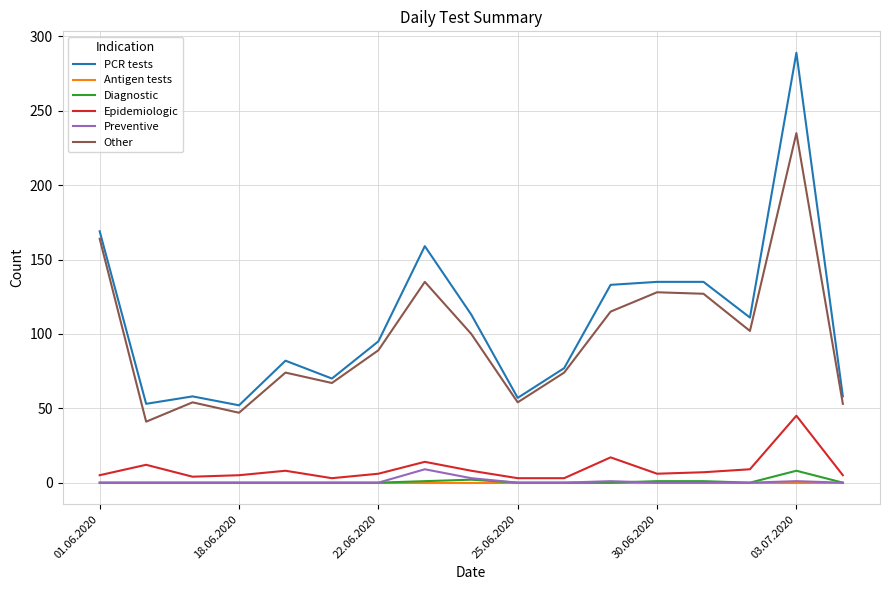

What is the maximum value shown in the chart?

289